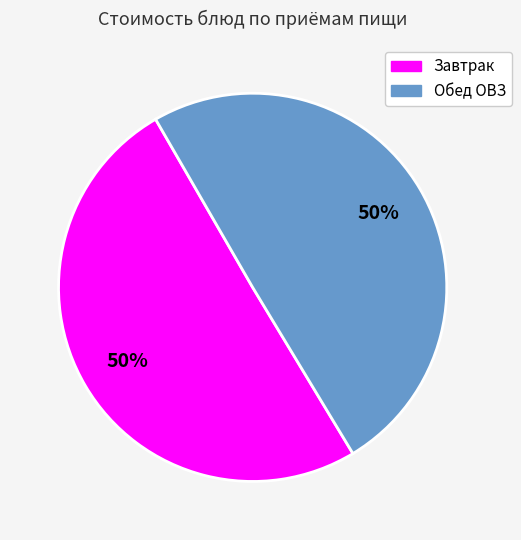

How many slices are in this pie chart?

2